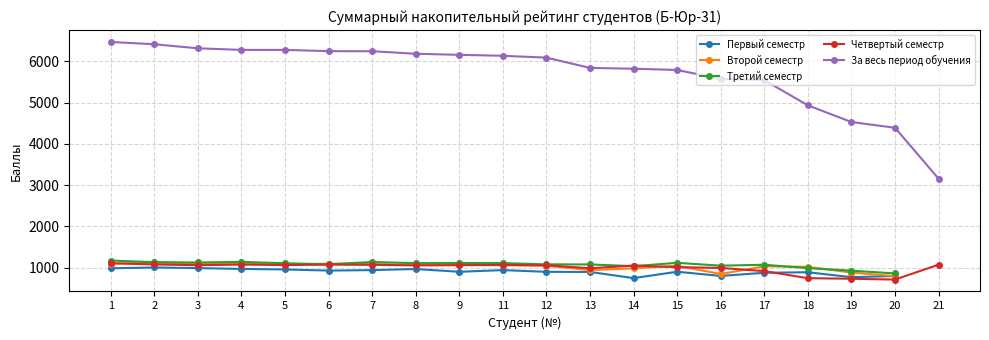

At which category is the sum across all series the highest?

1